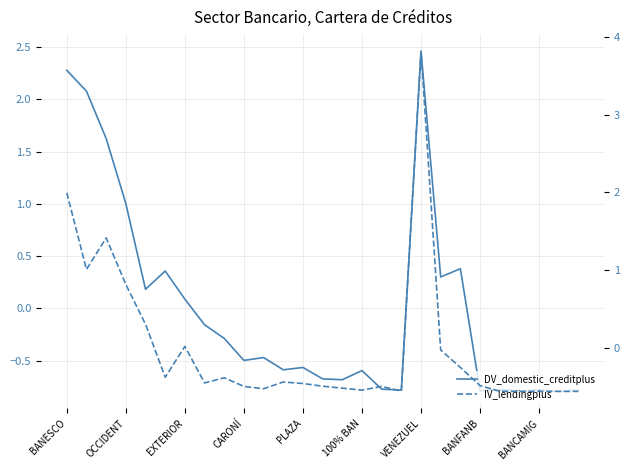

What is the highest value of the IV_lendingplus series?

3.8